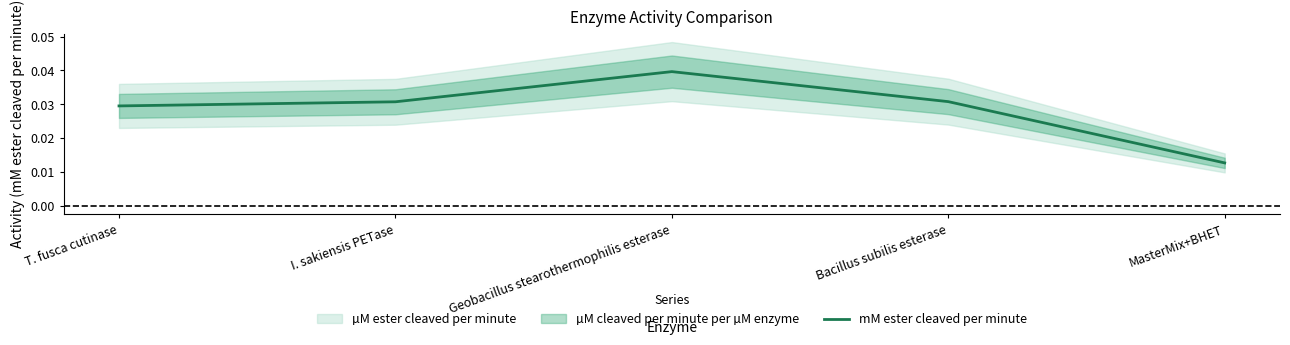

What position from the right is Bacillus subilis esterase?

2